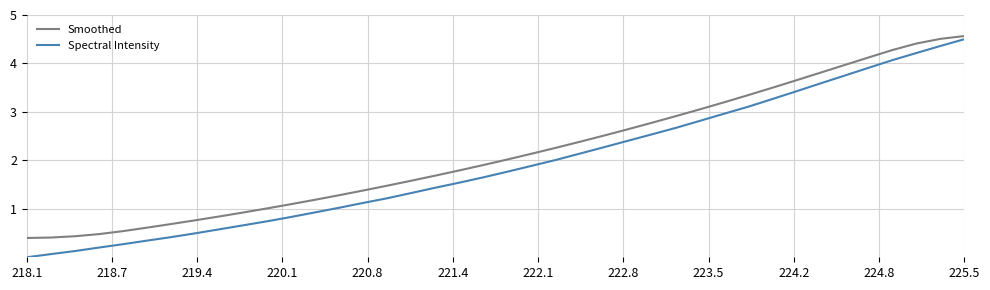

Which series has the largest range (max minus min)?

Spectral Intensity